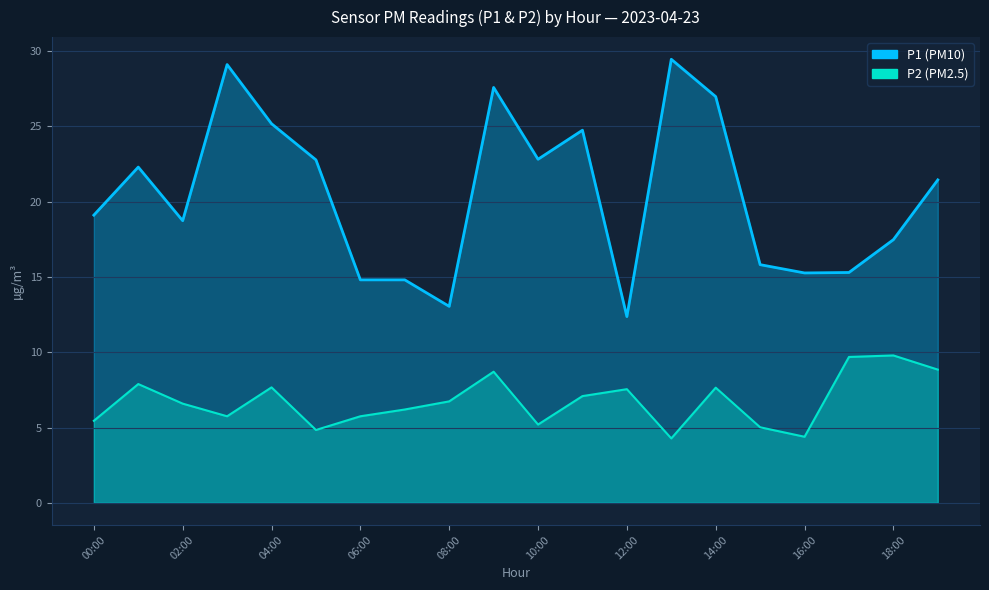

Does the chart display data point markers on the line(s)?

No